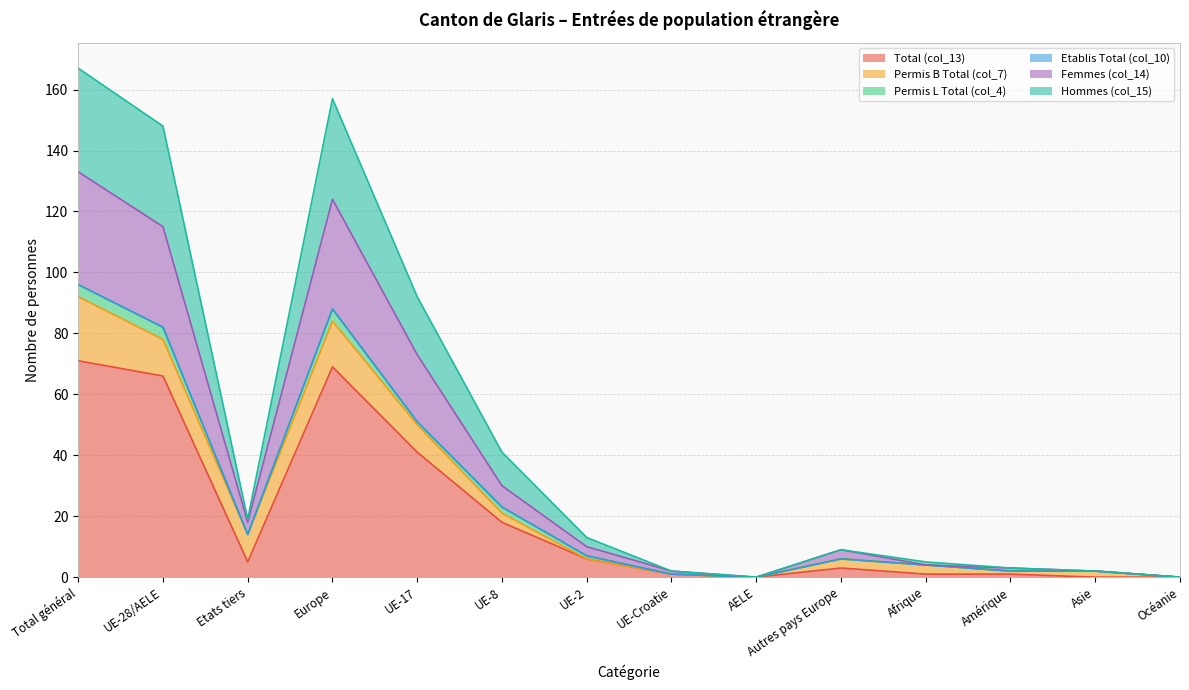

The value of Total (col_13) at AELE is -43. True or false?

False